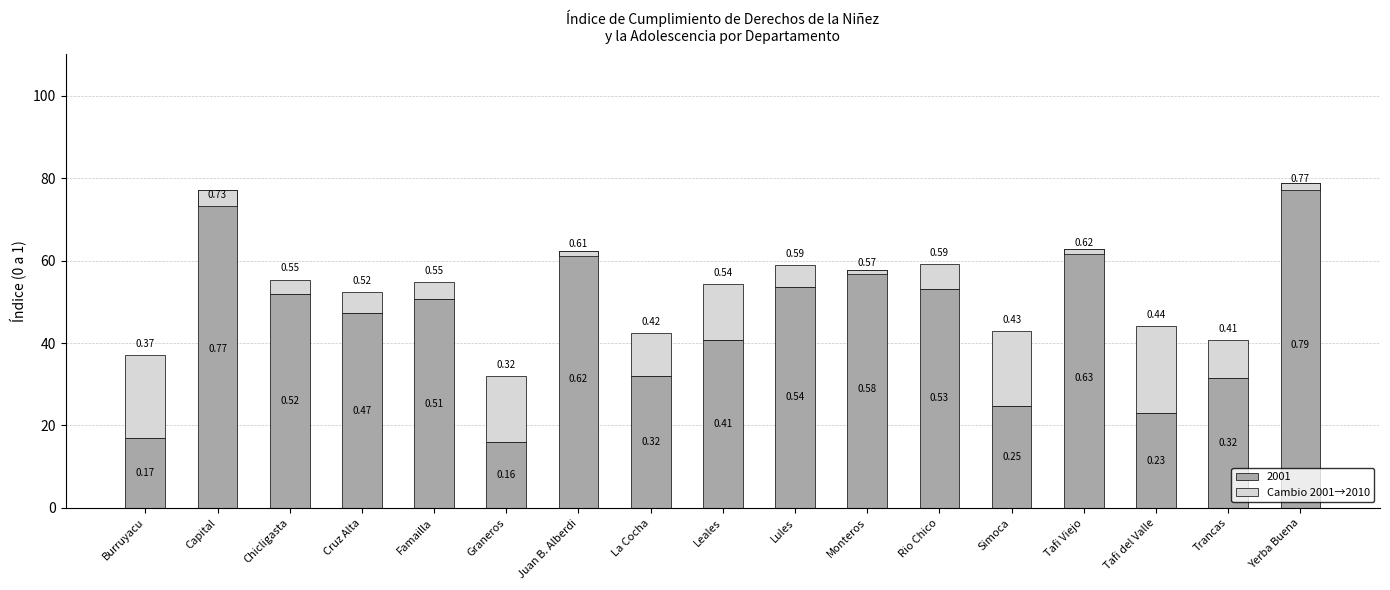

The chart shows a value of 9.1 at Trancas. True or false?

True